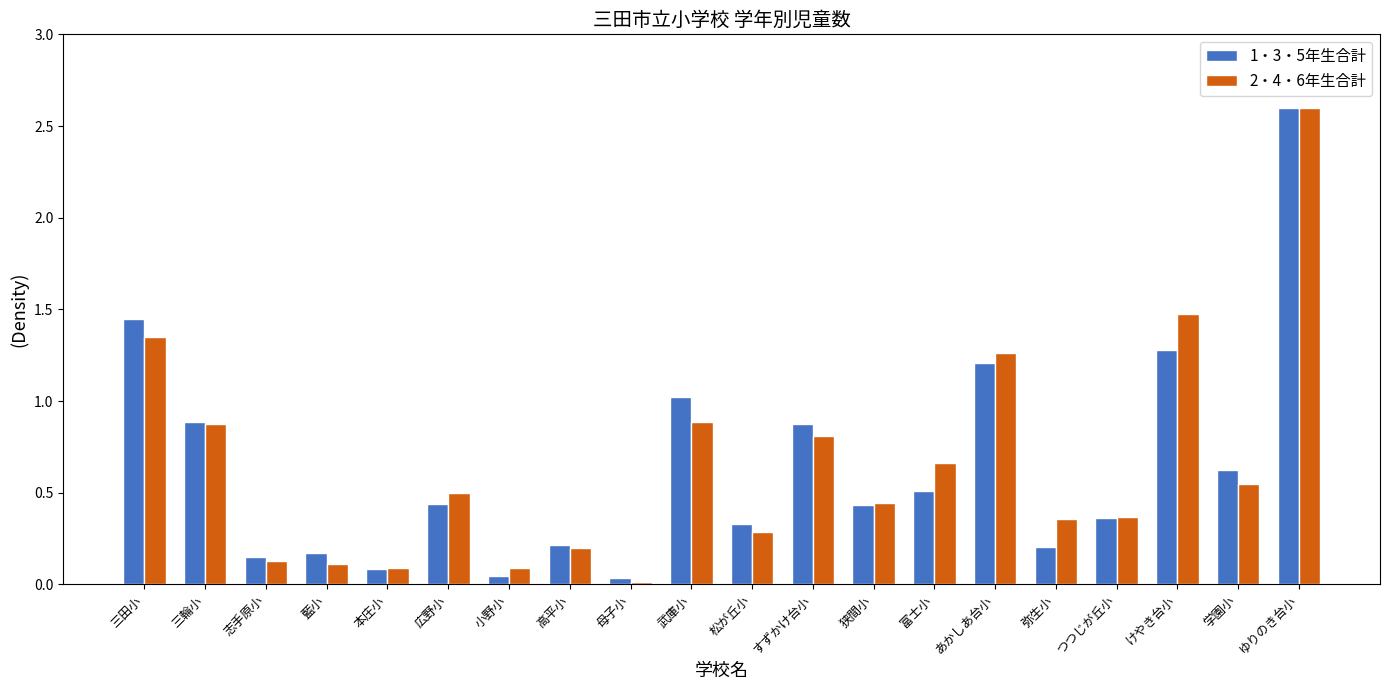

Between すずかけ台小 and あかしあ台小, which series saw the biggest shift?

2・4・6年生合計